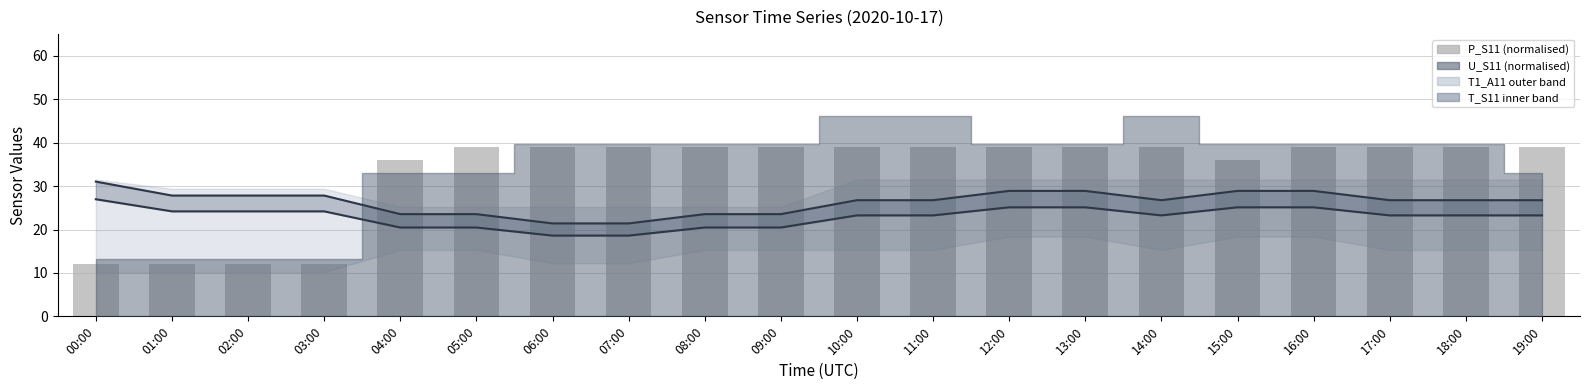

What is the label of the 20th bar from the right?

00:00